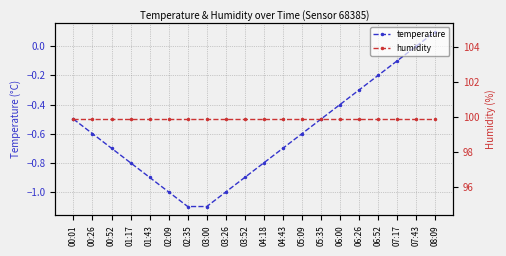

True or false: temperature has a value of -0.9 at 05:09.

False